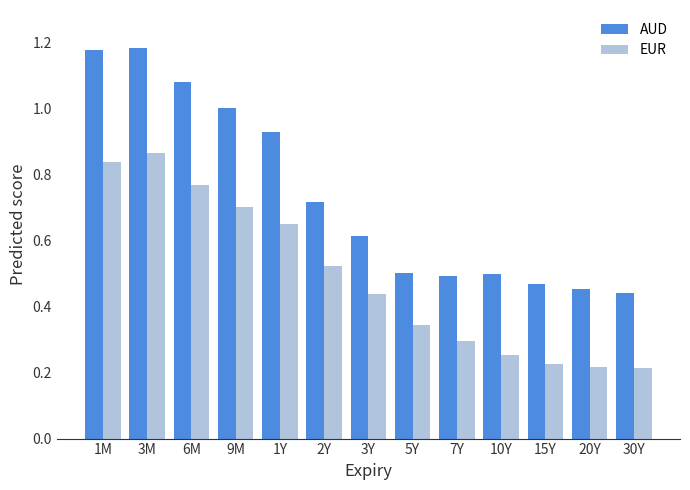

Which series has the largest range (max minus min)?

AUD